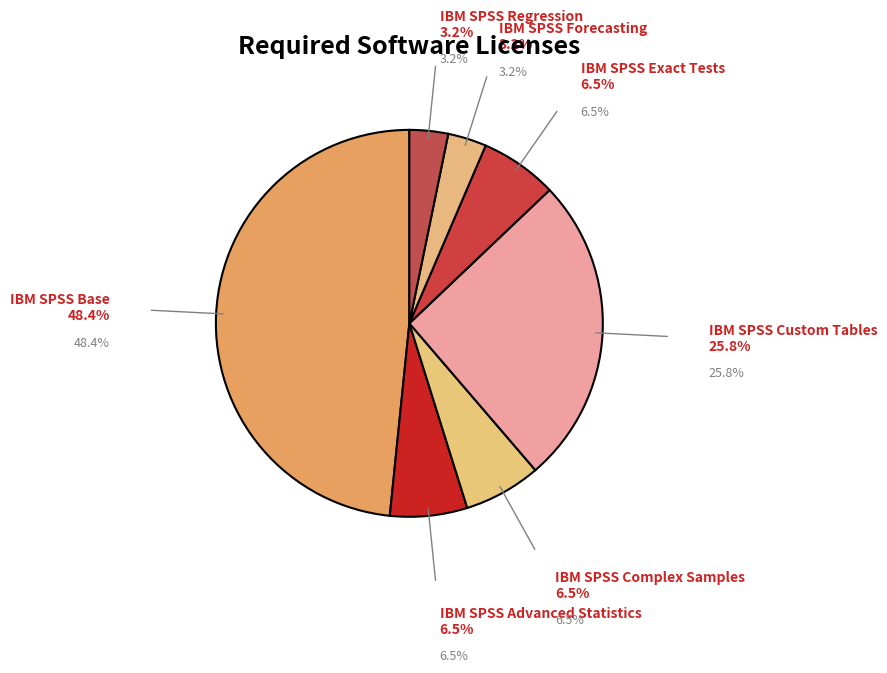

Rank the categories by value from lowest to highest.

IBM SPSS Forecasting, IBM SPSS Regression, IBM SPSS Advanced Statistics, IBM SPSS Complex Samples, IBM SPSS Exact Tests, IBM SPSS Custom Tables, IBM SPSS Base